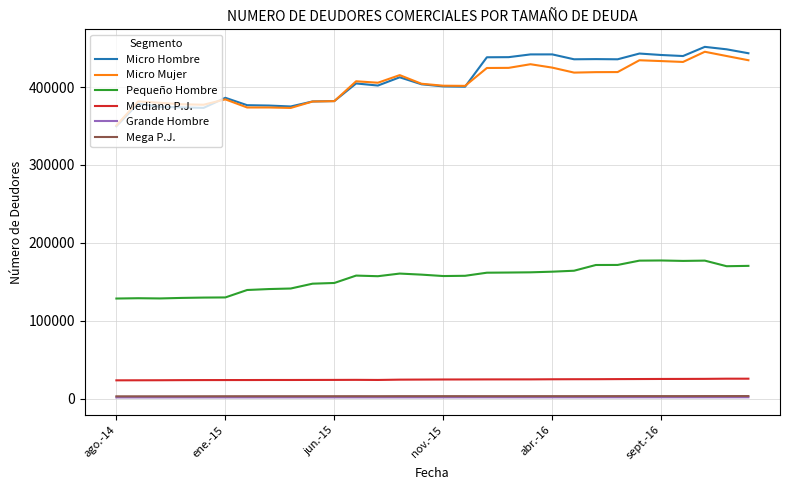

What is the lowest value of the Micro Mujer series?

350764